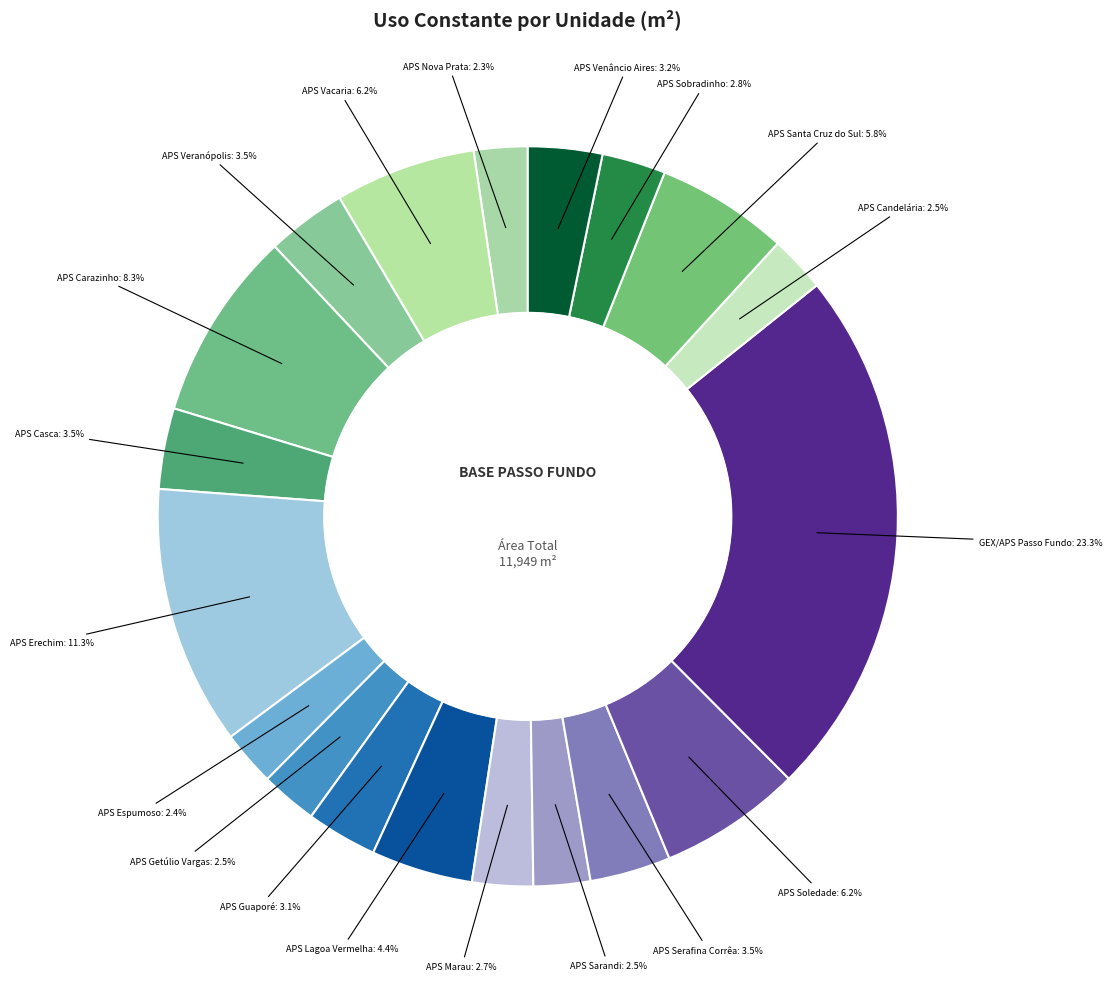

Rank the categories by value from highest to lowest.

GEX/APS Passo Fundo, APS Erechim, APS Carazinho, APS Soledade, APS Vacaria, APS Santa Cruz do Sul, APS Lagoa Vermelha, APS Casca, APS Serafina Corrêa, APS Veranópolis, APS Venâncio Aires, APS Guaporé, APS Sobradinho, APS Marau, APS Getúlio Vargas, APS Sarandi, APS Candelária, APS Espumoso, APS Nova Prata